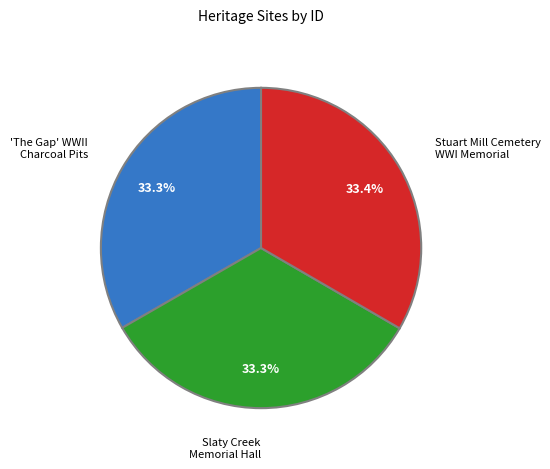

Is there any slice that represents more than half of the pie?

No